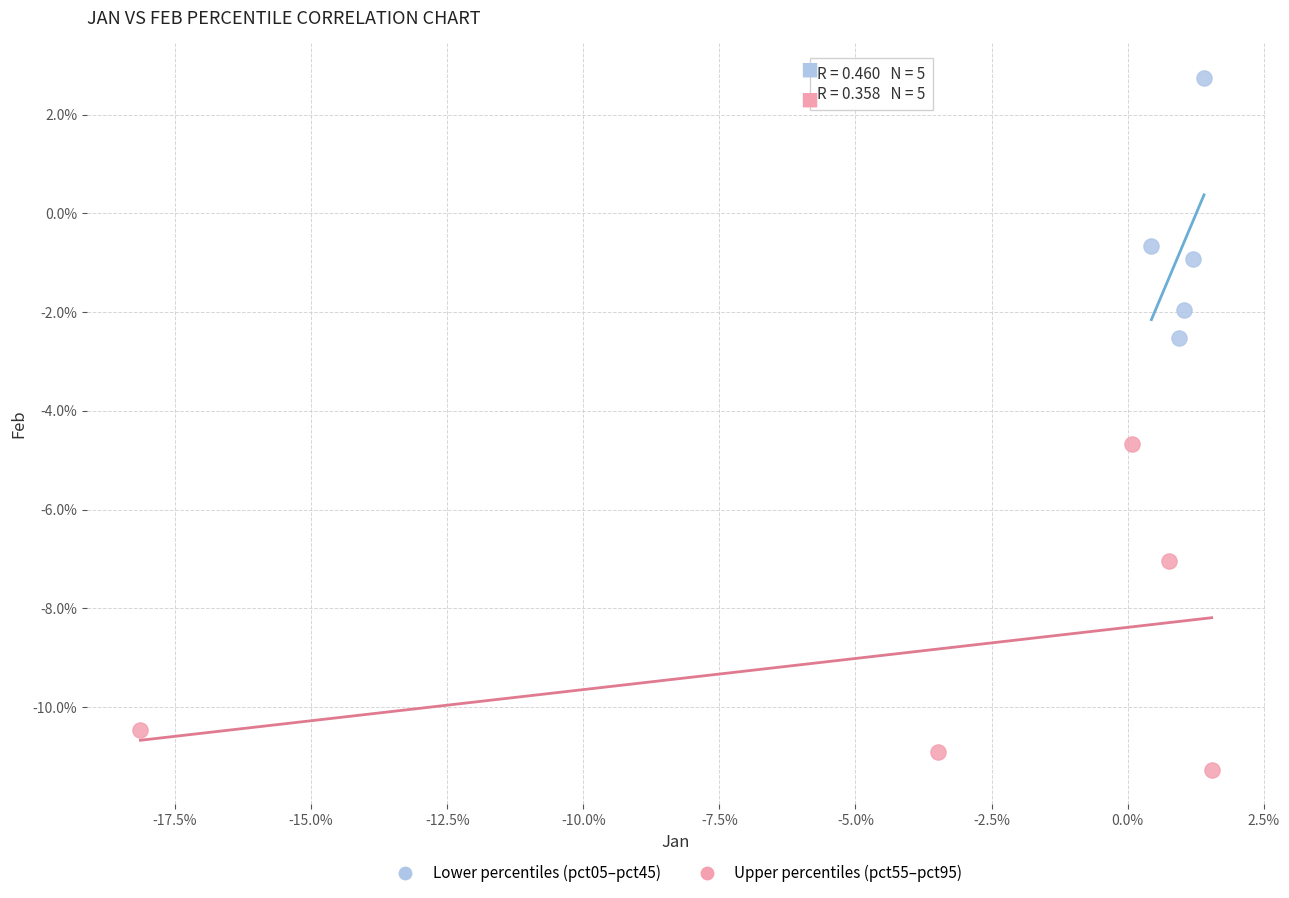

Which series reaches the maximum Y coordinate?

Lower percentiles (pct05–pct45)